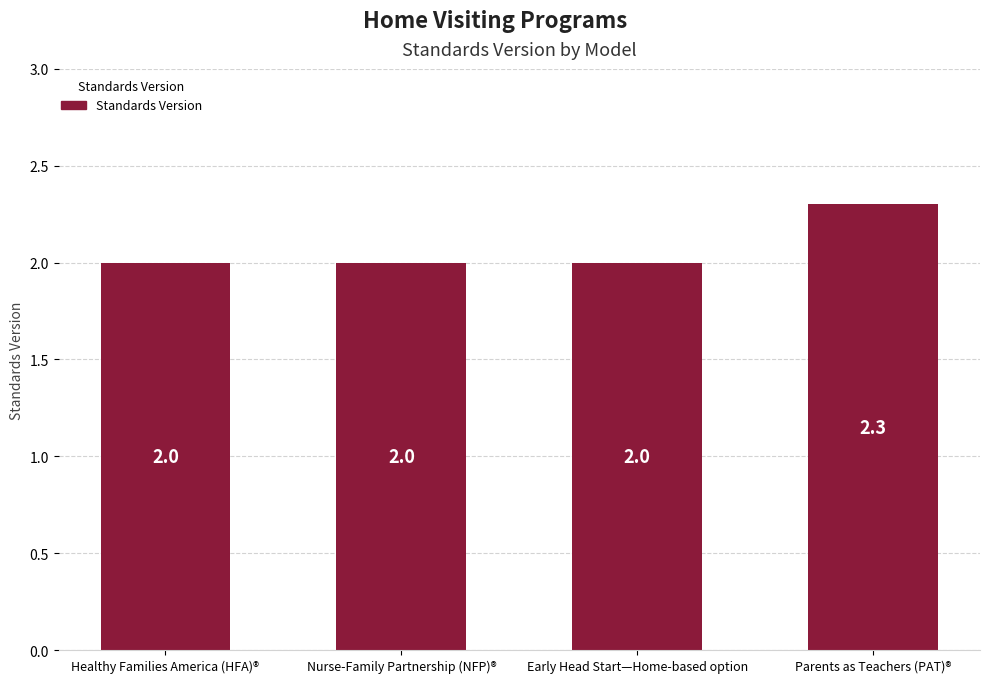

Is it true that the value at Nurse-Family Partnership (NFP)® is 2.0?

True